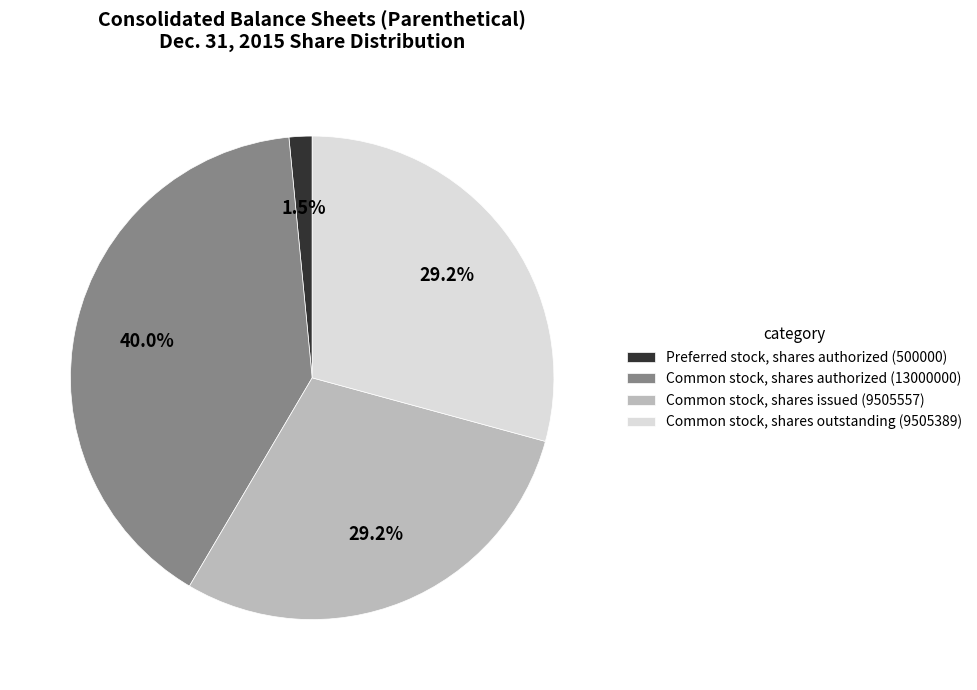

Is it true that Common stock, shares authorized is 29% of the pie?

False